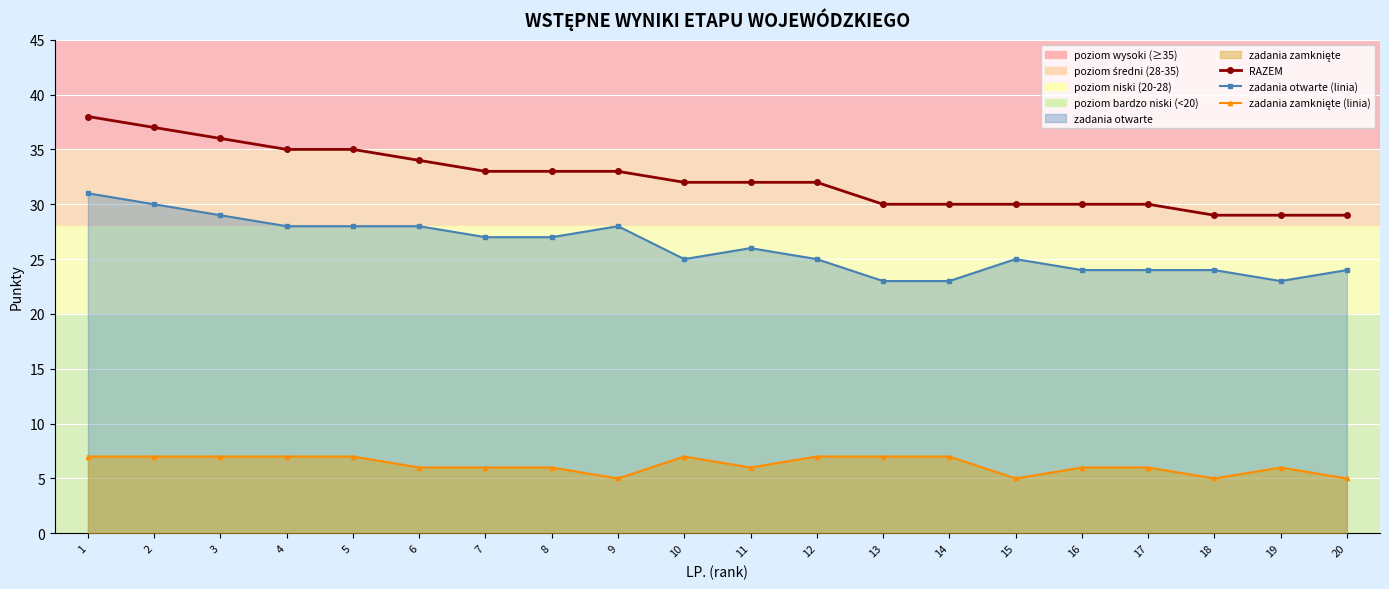

List the labels in order of zadania otwarte (linia) value, largest first.

1, 2, 3, 4, 5, 6, 9, 7, 8, 11, 10, 12, 15, 16, 17, 18, 20, 13, 14, 19